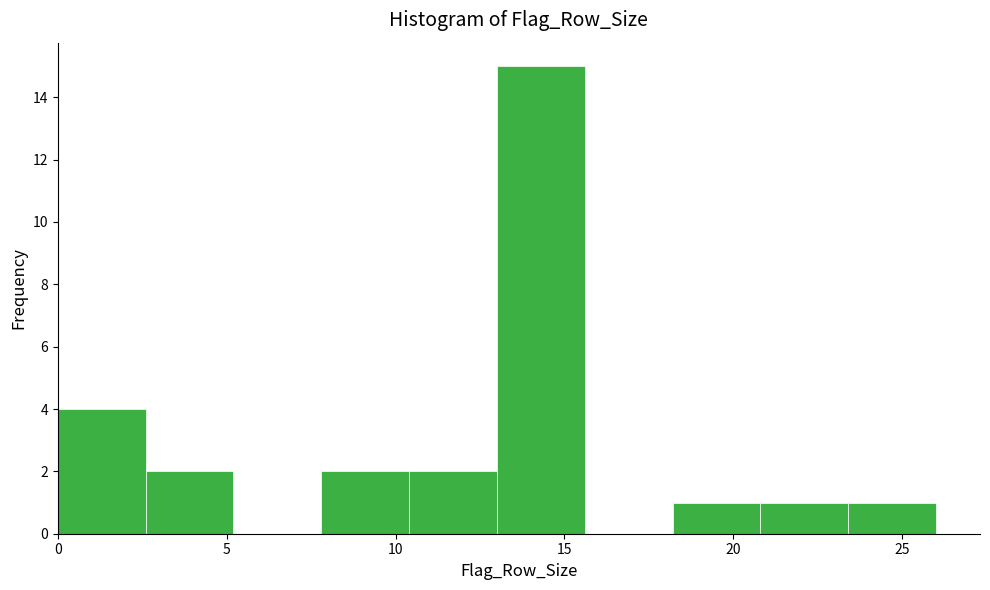

Reading left to right, transcribe this chart: for each bar, give the range it covers on the x-axis and its height. Neither the bar edges nor the heights are printed on the chart, so give them approximately, as read against the axes.

0.0 to 2.6: 4
2.6 to 5.2: 2
5.2 to 7.8: 0
7.8 to 10.4: 2
10.4 to 13.0: 2
13.0 to 15.6: 15
15.6 to 18.2: 0
18.2 to 20.8: 1
20.8 to 23.4: 1
23.4 to 26.0: 1